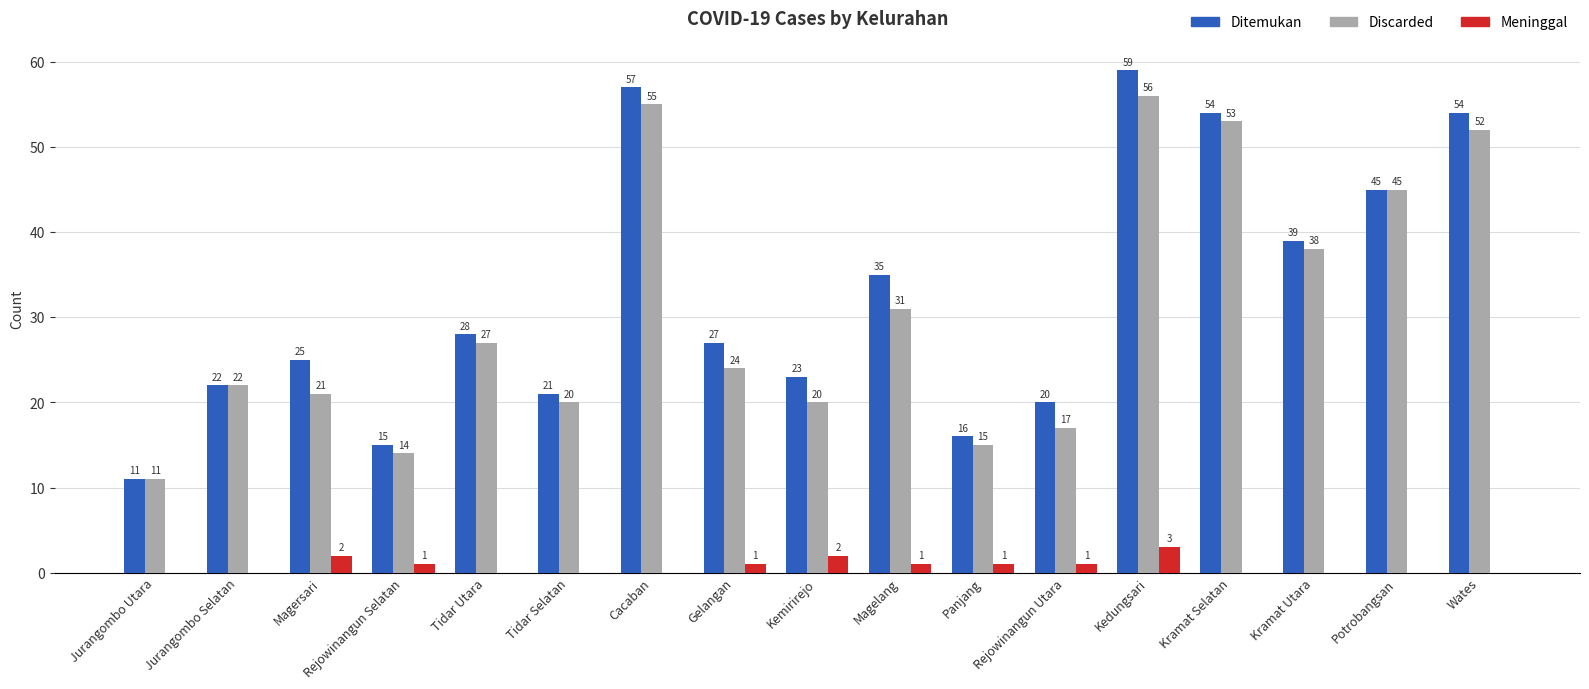

Does the chart contain stacked bars?

No